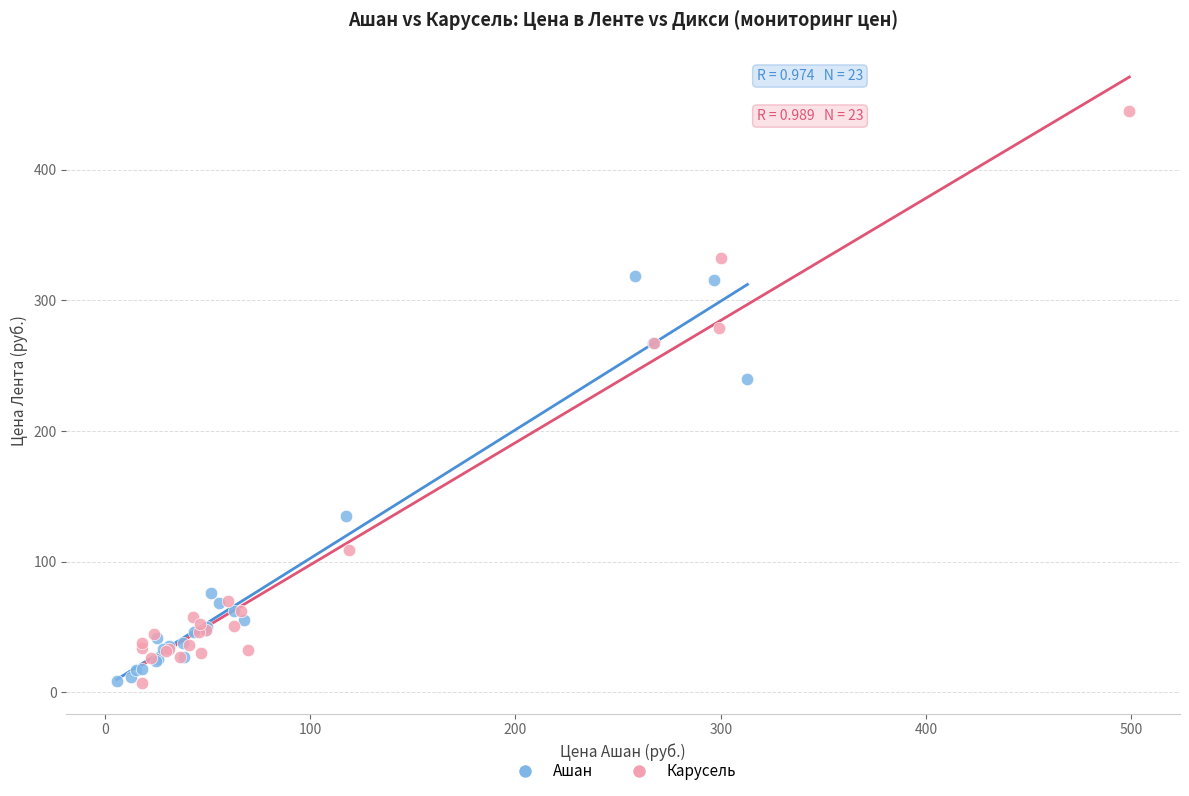

What are all the series names shown in the legend?

Ашан, Карусель